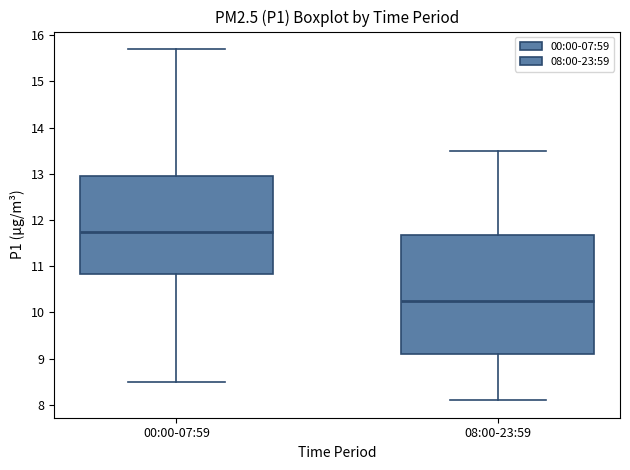

Reading left to right, read every box against the y-axis: the position of its median line, the range the box covers, and the ends of its whiskers. The values are not printed on the chart, so give them approximately, as read against the axis.

00:00-07:59: median 11.8, box 10.8 to 13.0, whiskers 8.5 to 15.7
08:00-23:59: median 10.3, box 9.1 to 11.7, whiskers 8.1 to 13.5